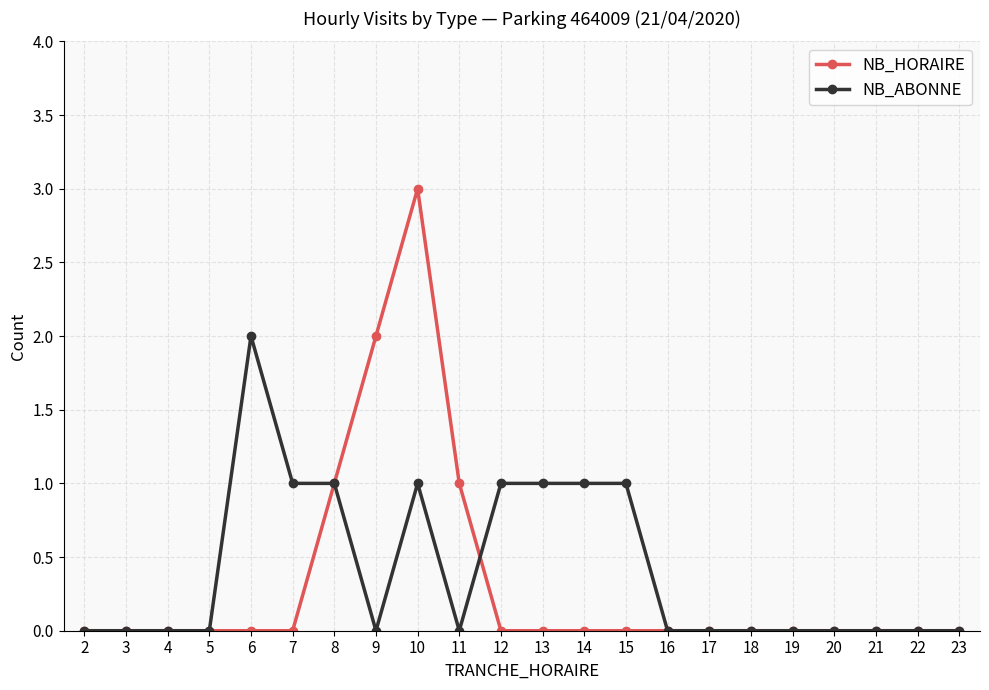

What is the difference between the maximum and minimum values in the NB_ABONNE series?

2